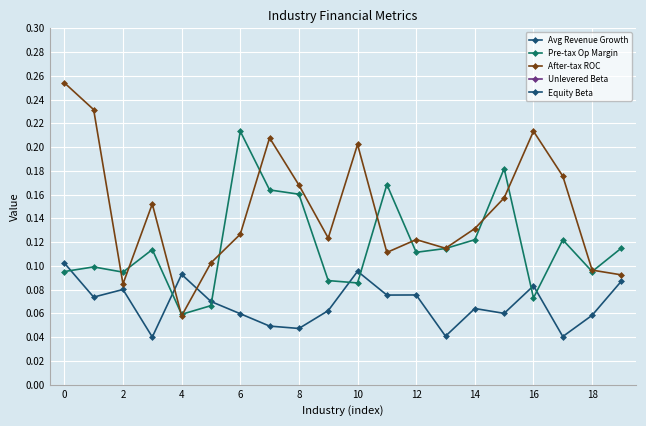

True or false: Avg Revenue Growth has more than 2 points higher than both neighbors.

True